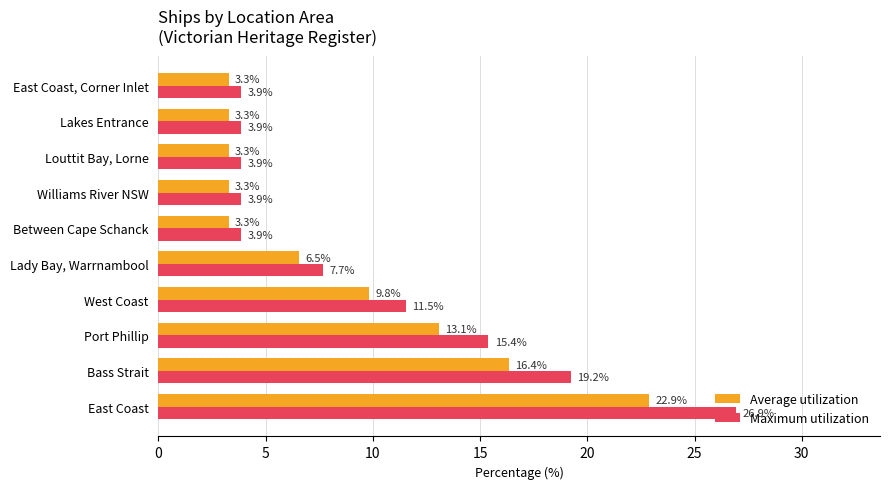

Which series has the largest range (max minus min)?

Maximum utilization